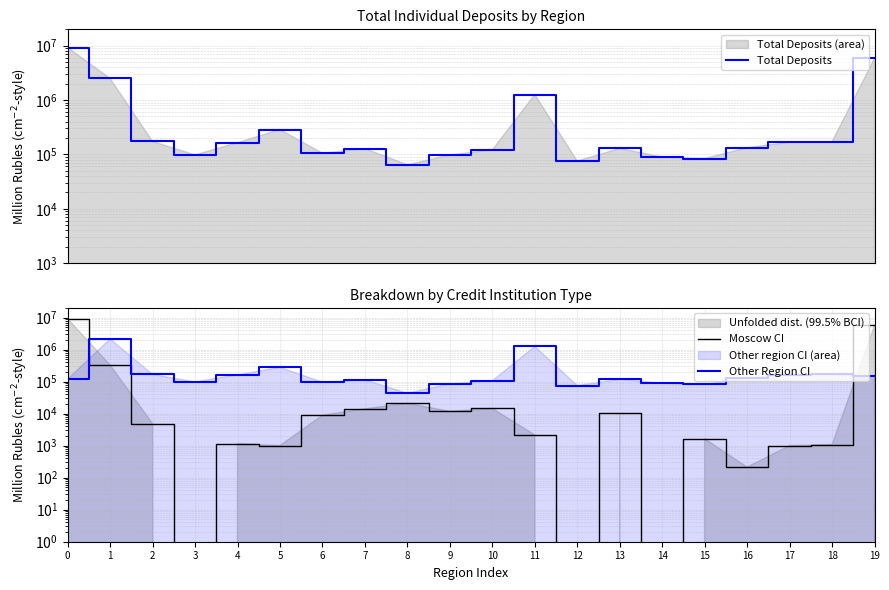

How many times do Moscow CI and Other Region CI cross each other?

2